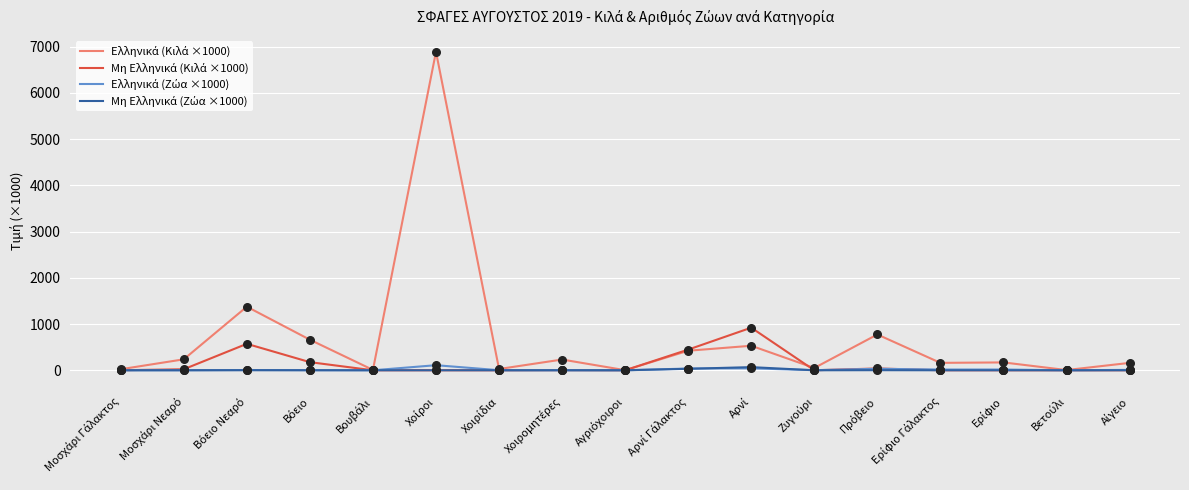

What is the maximum value shown in the chart?

6890.0